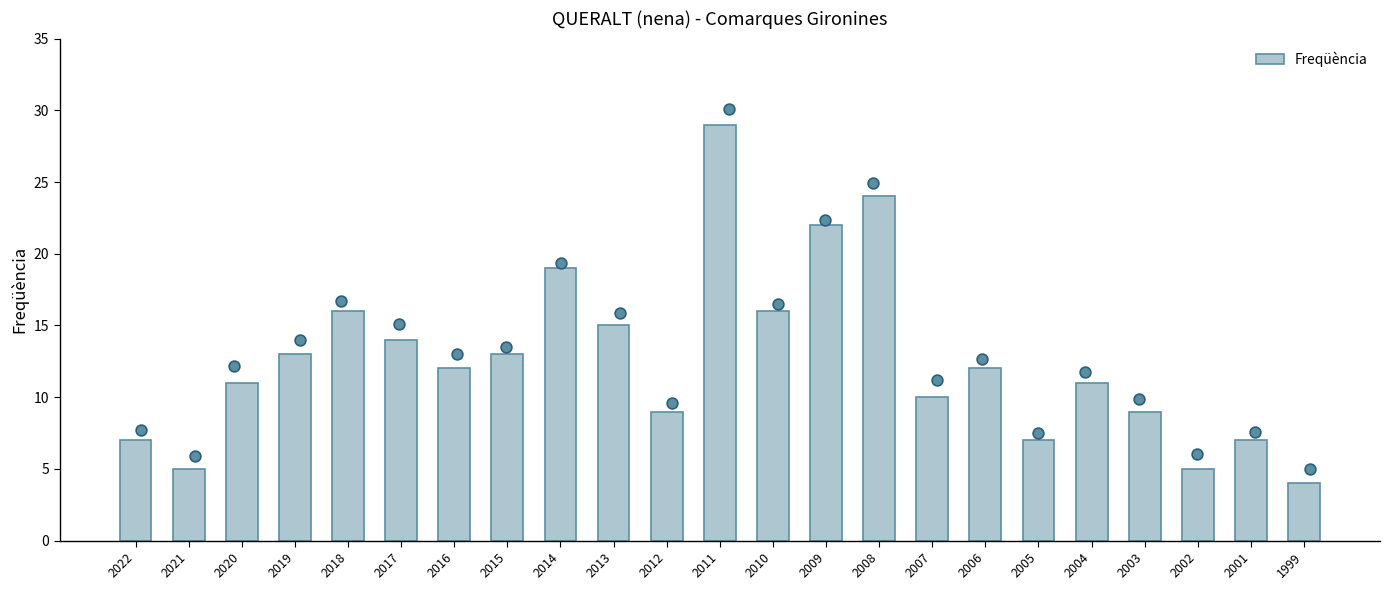

What is the change in value from 2021 to 2019?

+8